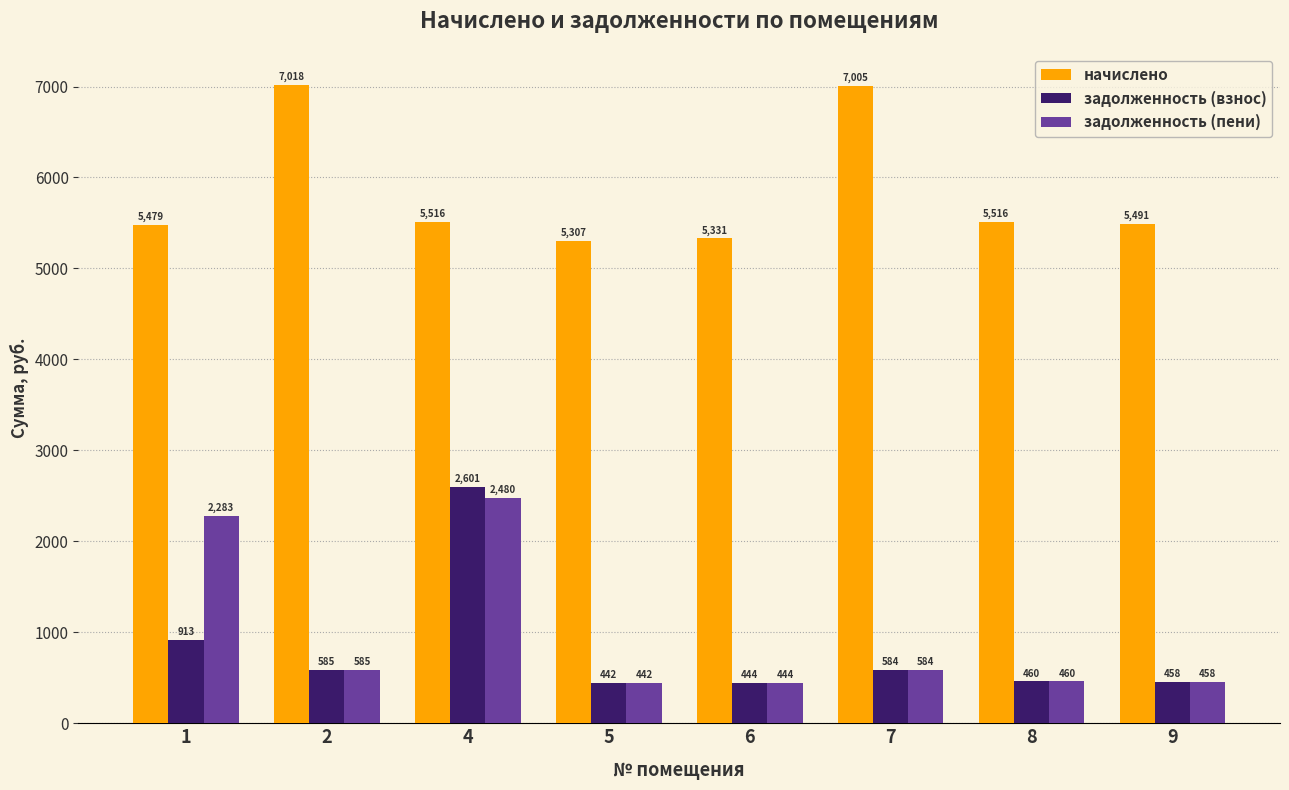

At which label does начислено reach its minimum?

5